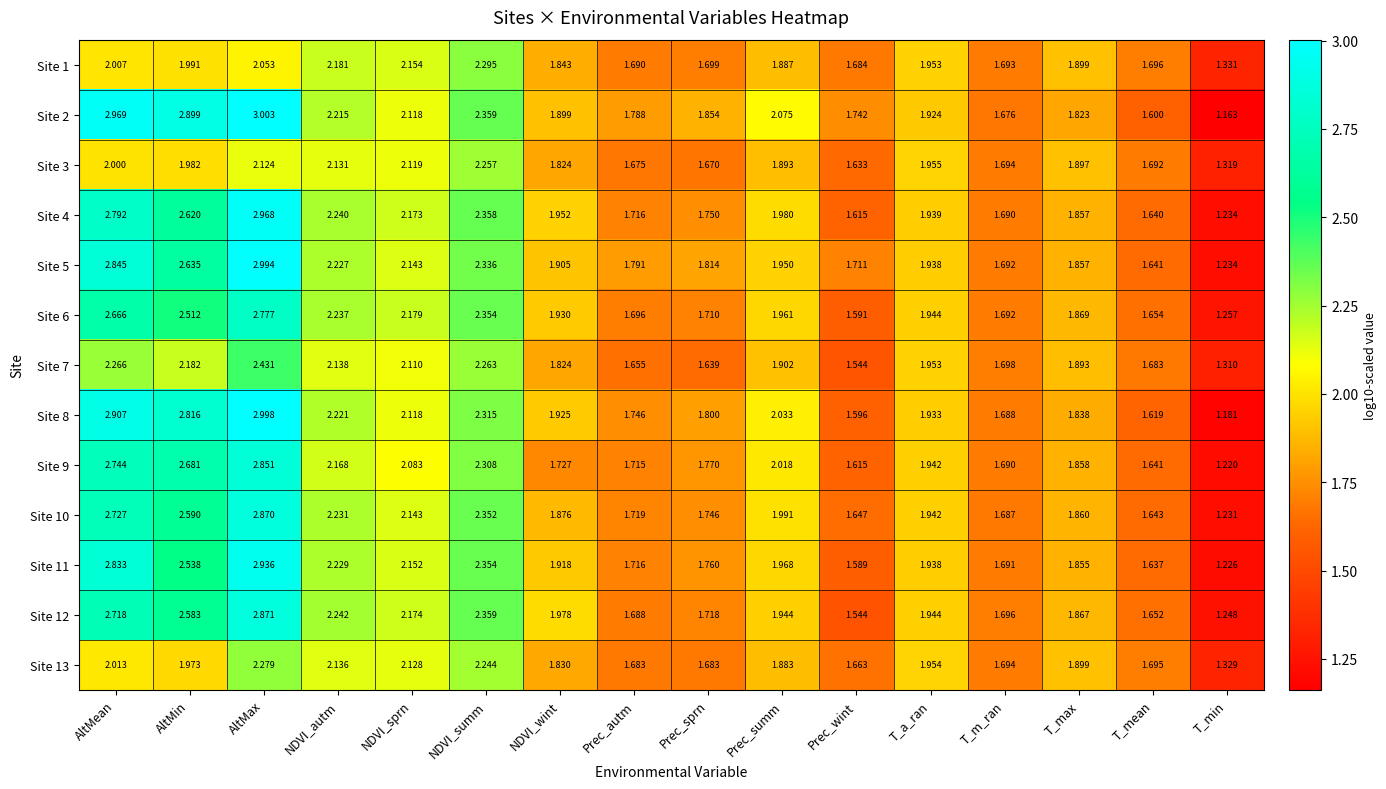

At which category is the sum across all series the highest?

AltMax